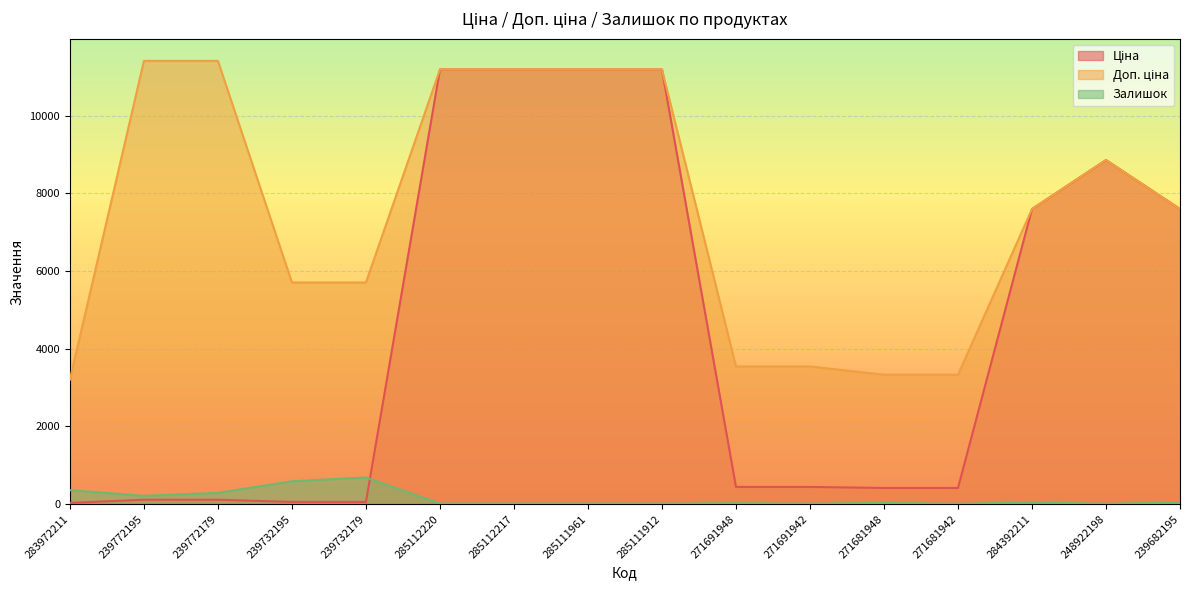

Which category has the lowest value in the Ціна series?

283972211